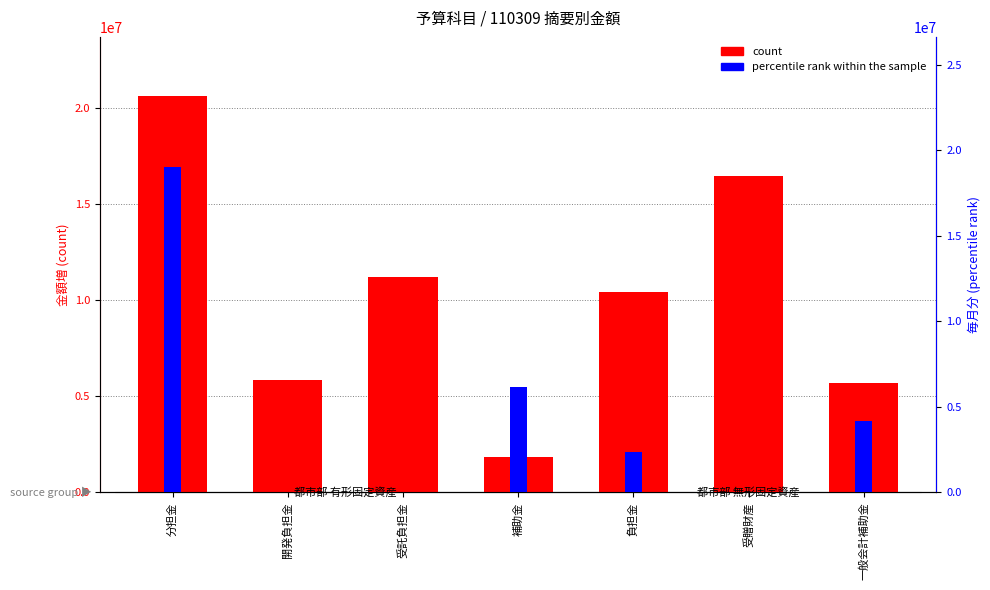

Rank the series by their average value, from lowest to highest.

percentile rank within the sample, count